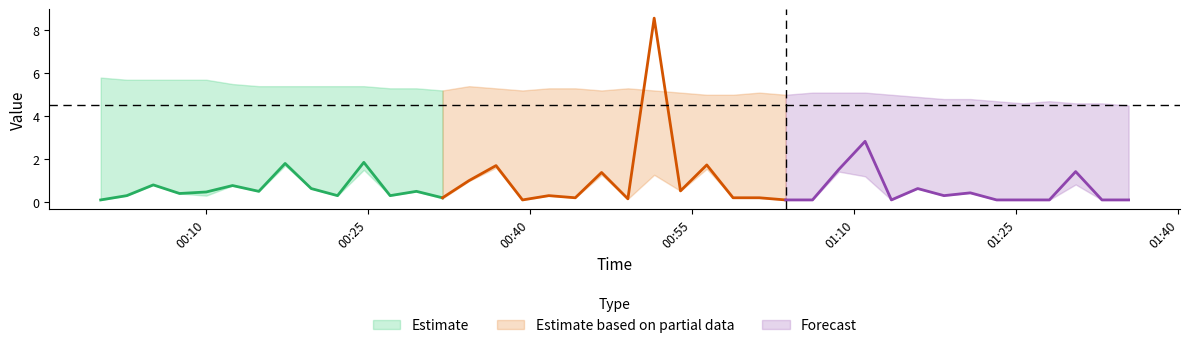

How many series are shown in this chart?

3